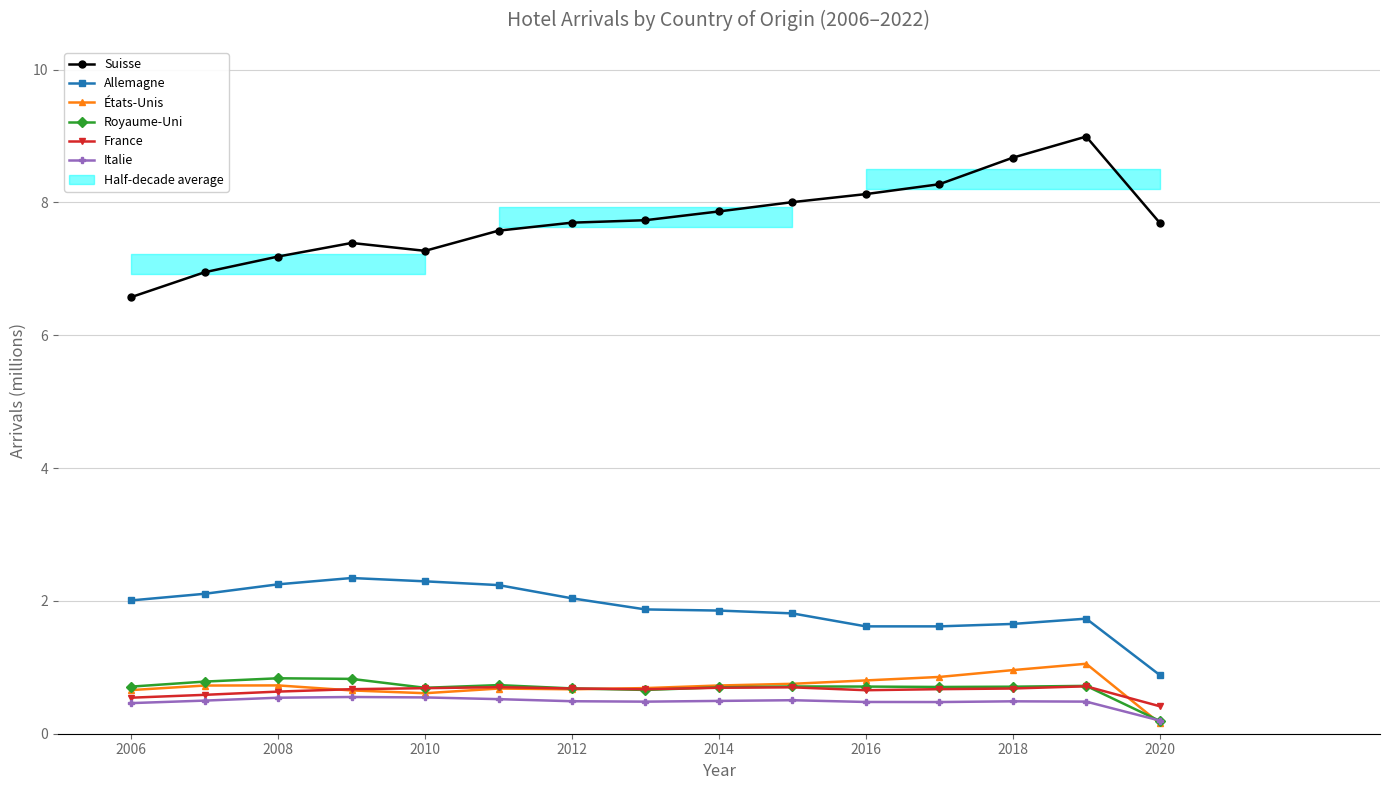

What is the highest value of the Suisse series?

9.0